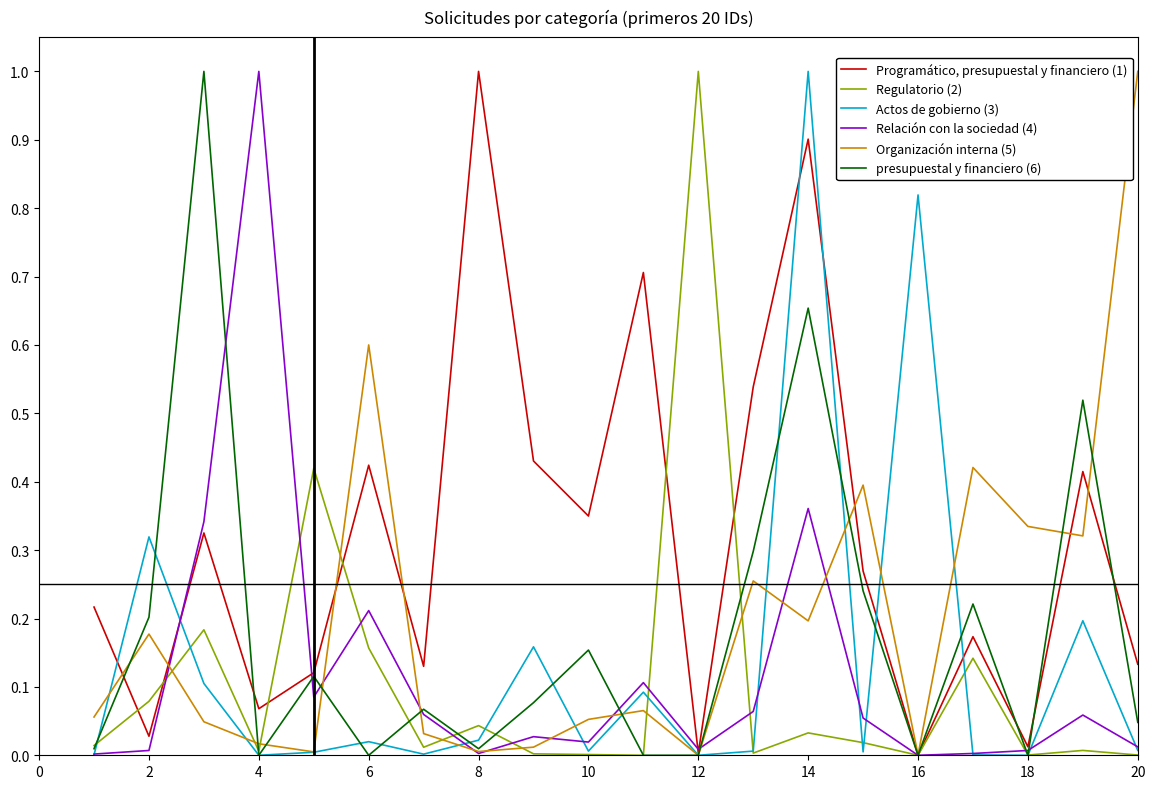

Which series has the largest total across all categories?

Programático, presupuestal y financiero (1)